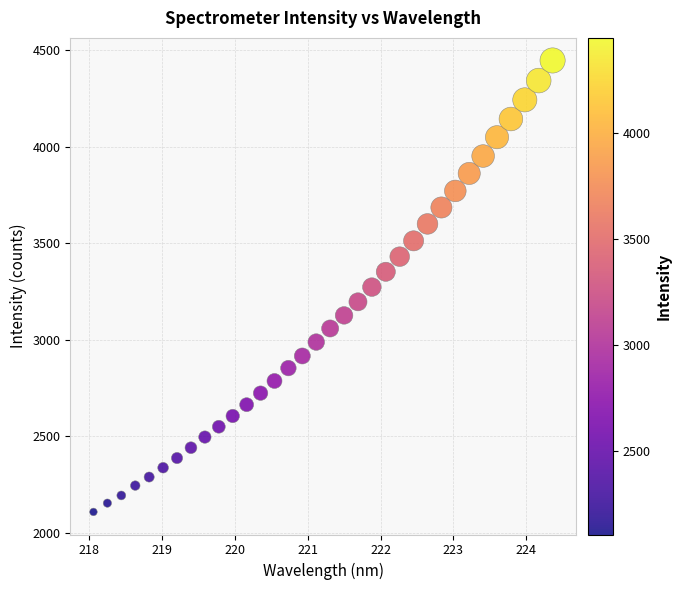

What is the range of Y values (max minus min)?

2339.3